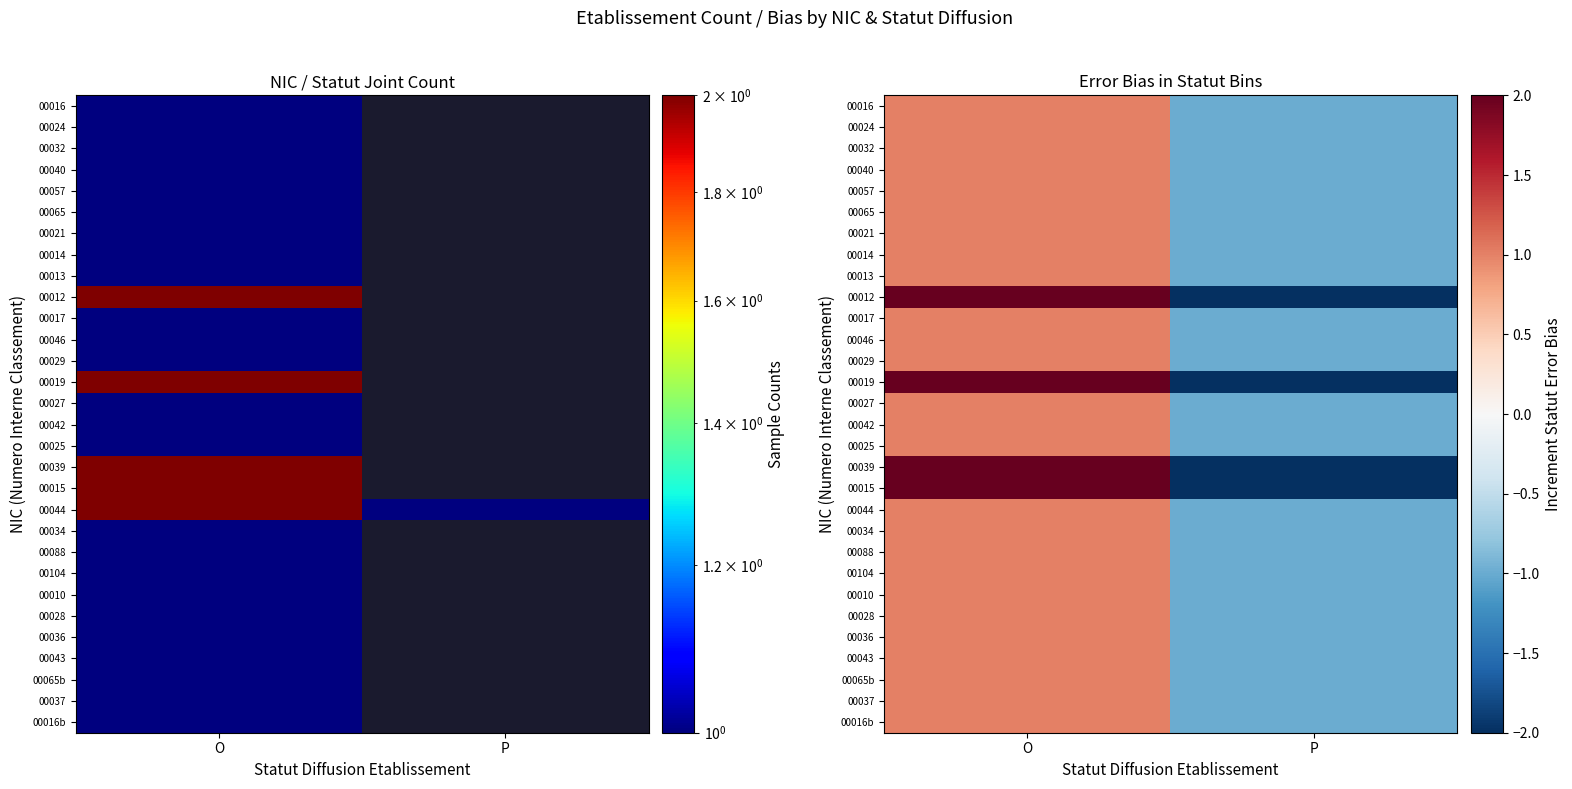

List the labels in order of 00057 value, largest first.

O, P